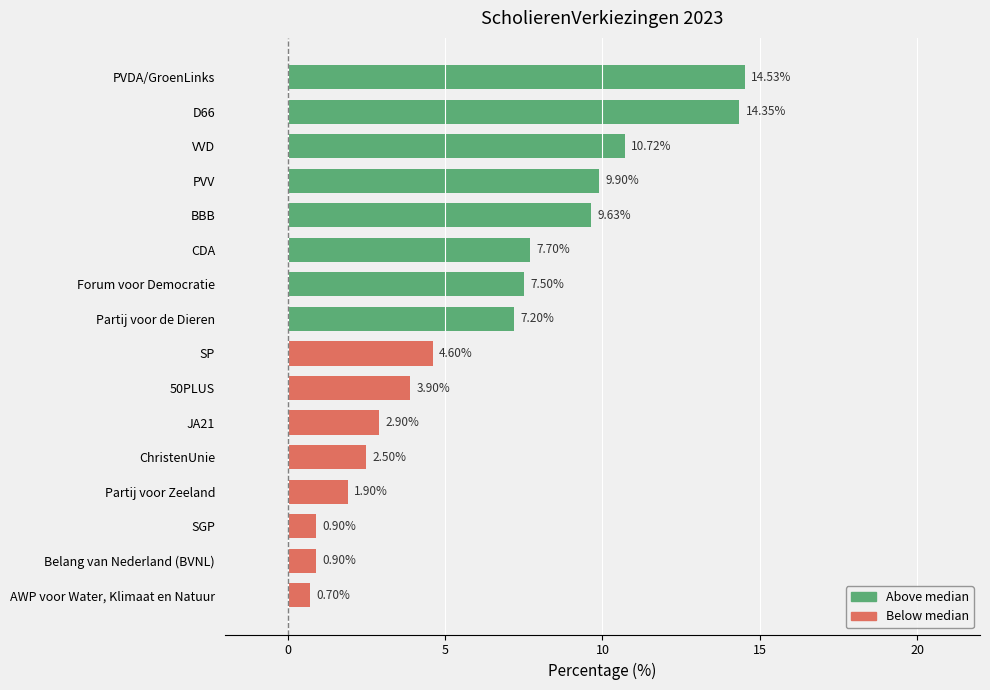

Does the chart contain any negative values?

No